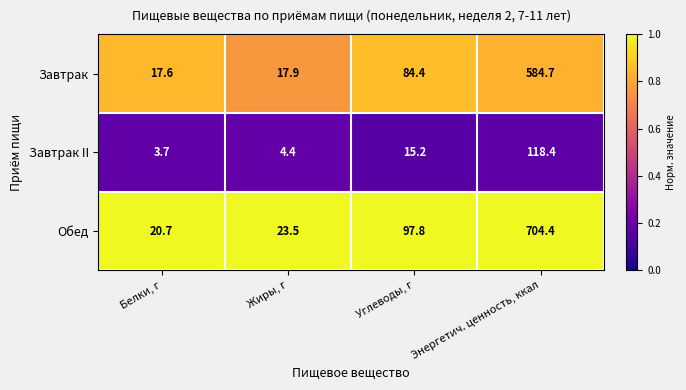

At which category does the chart reach its minimum across all series?

Белки, г